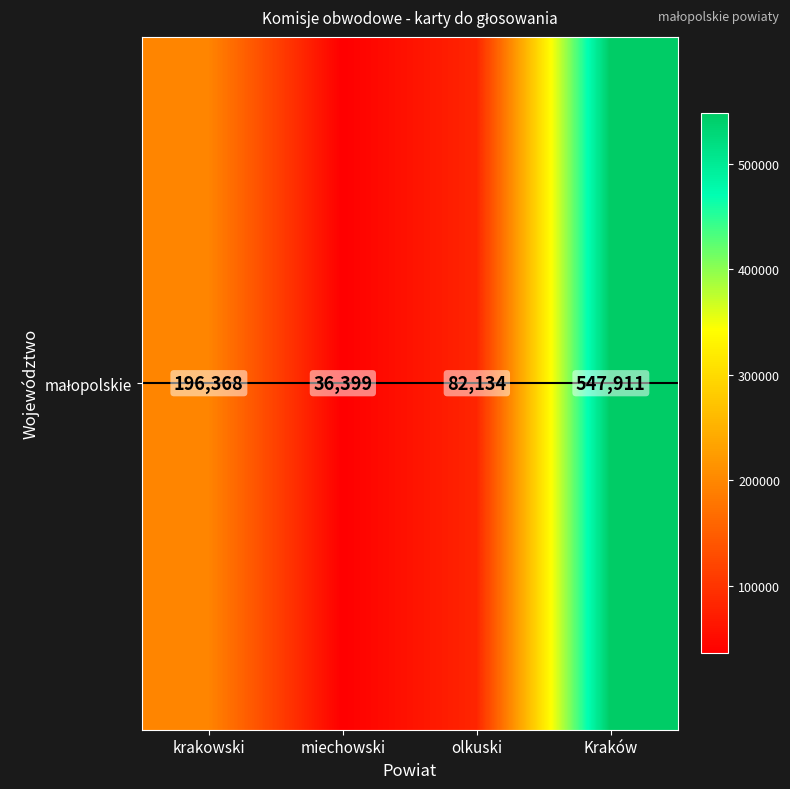

Rank the categories by value from lowest to highest.

miechowski, olkuski, krakowski, Kraków